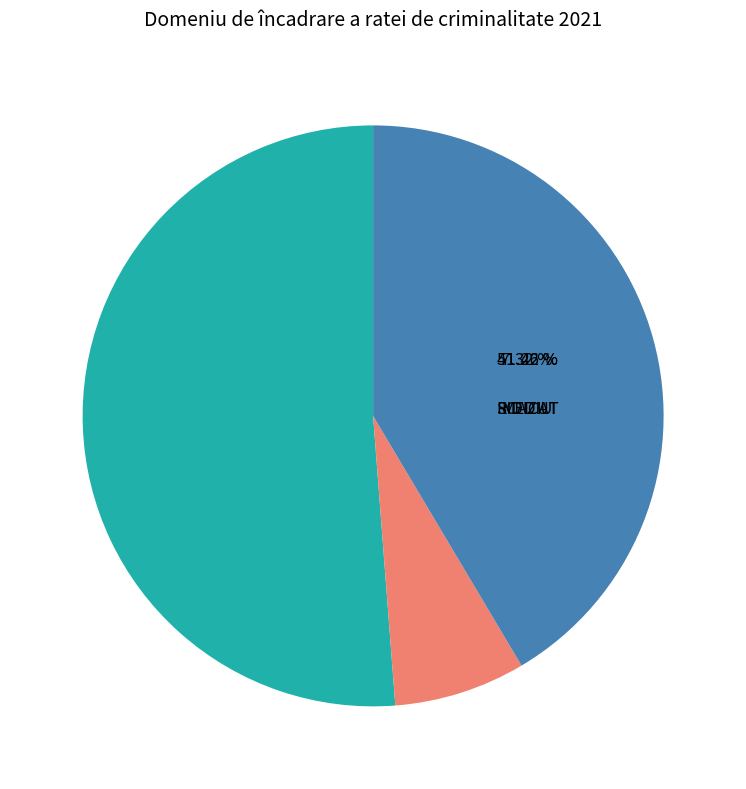

Rank the categories by value from highest to lowest.

SCAZUT, RIDICAT, MEDIU